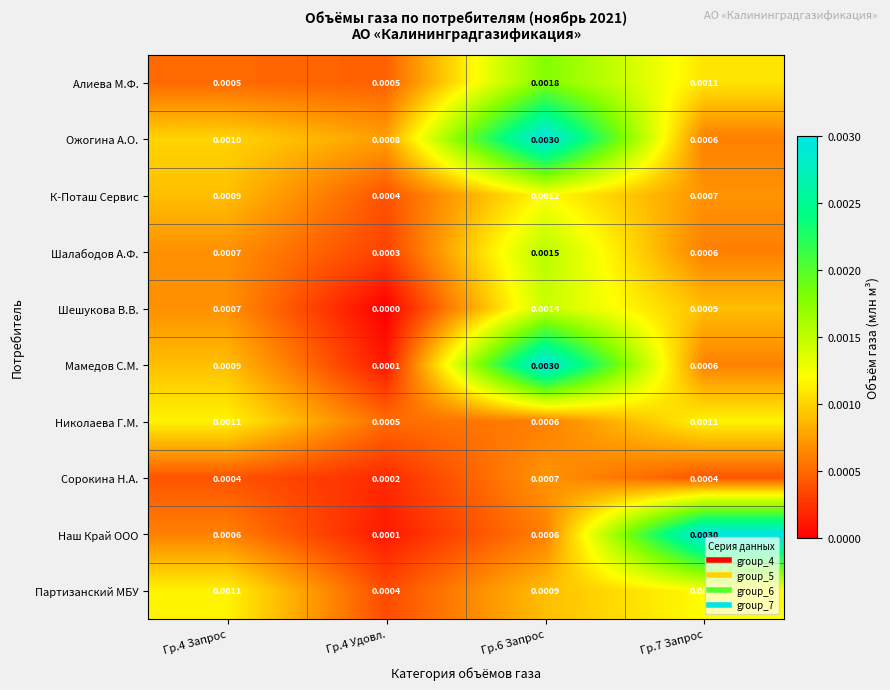

Which series has the largest total across all categories?

Ожогина А.О.